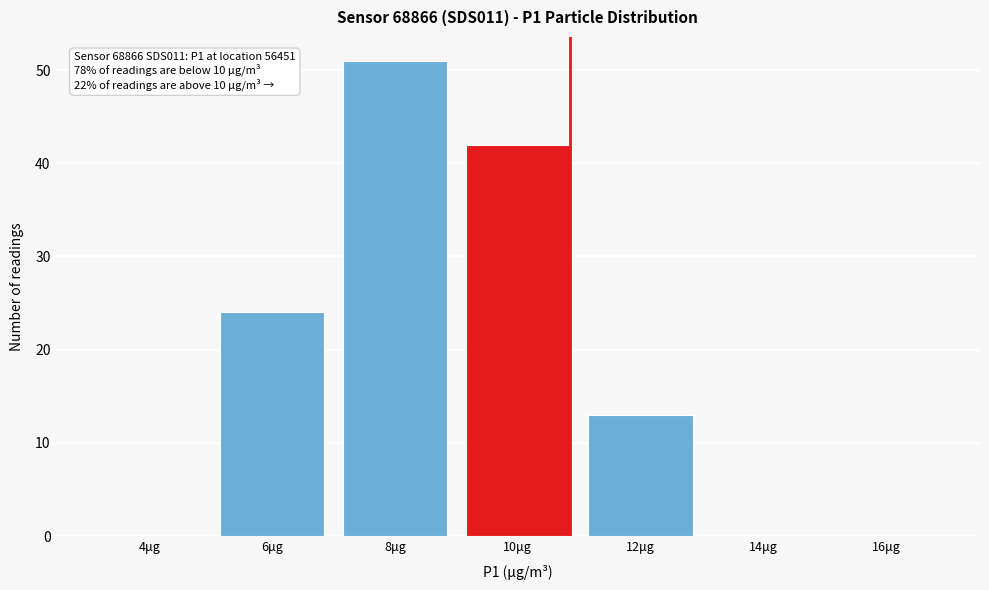

Reading left to right, extract all data points from this chart.

4μg=0	6μg=24	8μg=51	10μg=42	12μg=13	14μg=0	16μg=0